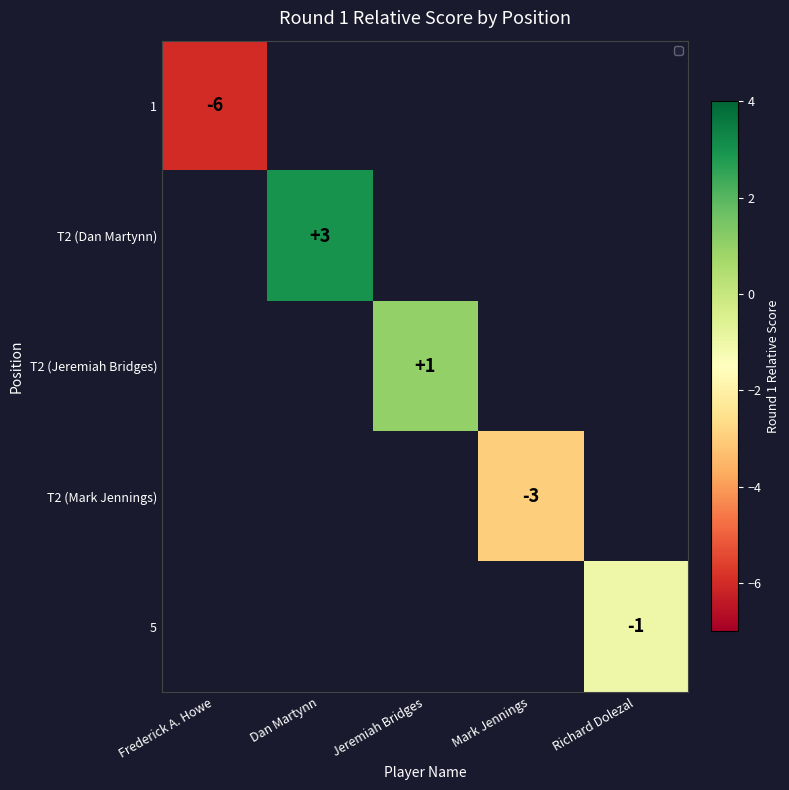

Which has a higher value, Mark Jennings or Richard Dolezal?

Richard Dolezal